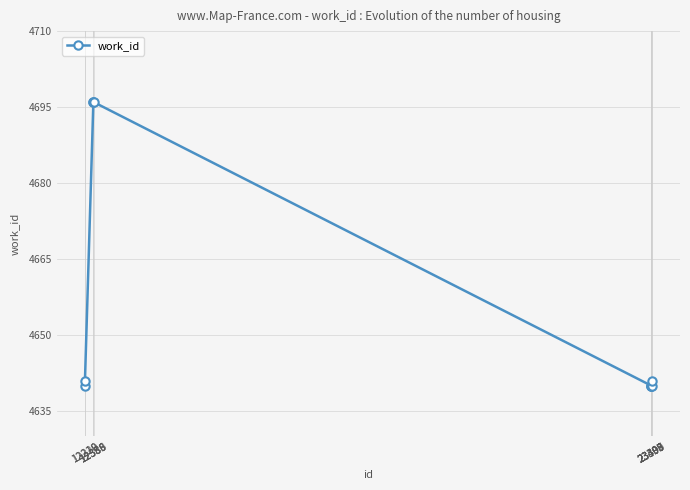

Between 23398 and 12220, which is larger?

12220